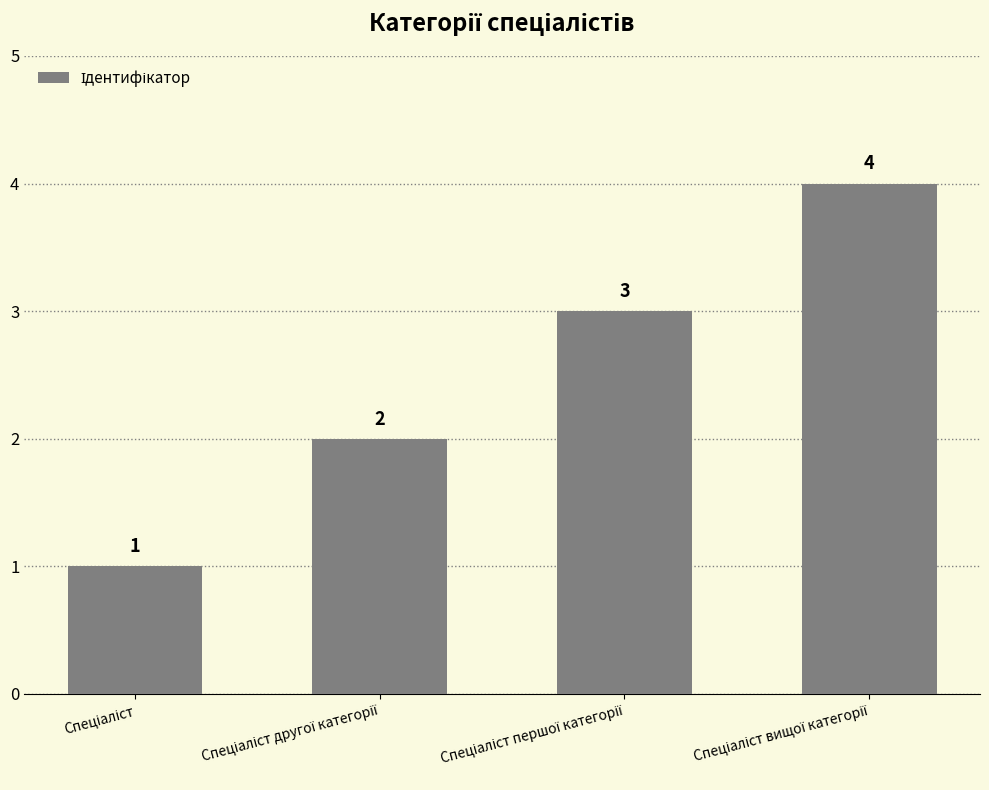

What is the value of the 1st bar from the left?

1